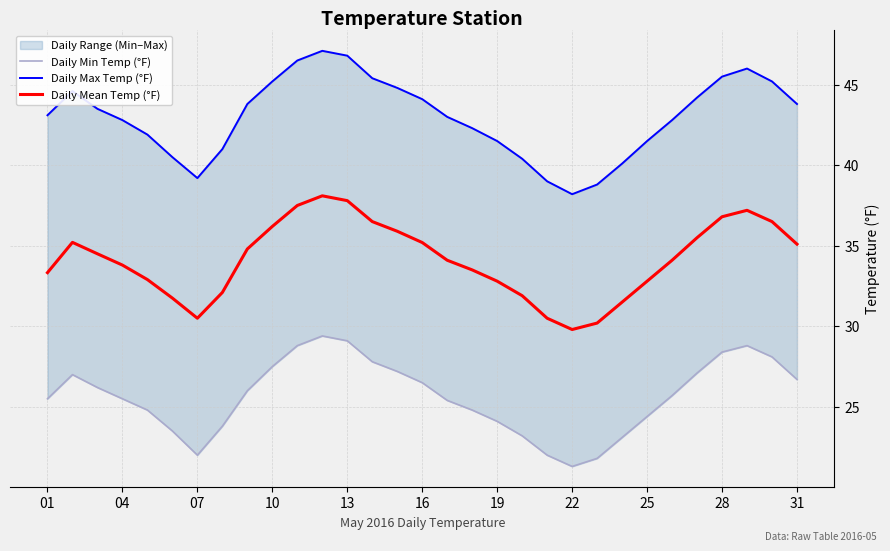

Reading left to right, transcribe all the data shown in this chart.

Daily Min Temp (°F): 25.5	27.0	26.2	25.5	24.8	23.5	22.0	23.8	26.0	27.5	28.8	29.4	29.1	27.8	27.2	26.5	25.4	24.8	24.1	23.2	22.0	21.3	21.8	23.1	24.4	25.7	27.1	28.4	28.8	28.1	26.7
Daily Max Temp (°F): 43.1	44.6	43.5	42.8	41.9	40.5	39.2	41.0	43.8	45.2	46.5	47.1	46.8	45.4	44.8	44.1	43.0	42.3	41.5	40.4	39.0	38.2	38.8	40.1	41.5	42.8	44.2	45.5	46.0	45.2	43.8
Daily Mean Temp (°F): 33.3	35.2	34.5	33.8	32.9	31.8	30.5	32.1	34.8	36.2	37.5	38.1	37.8	36.5	35.9	35.2	34.1	33.5	32.8	31.9	30.5	29.8	30.2	31.5	32.8	34.1	35.5	36.8	37.2	36.5	35.1